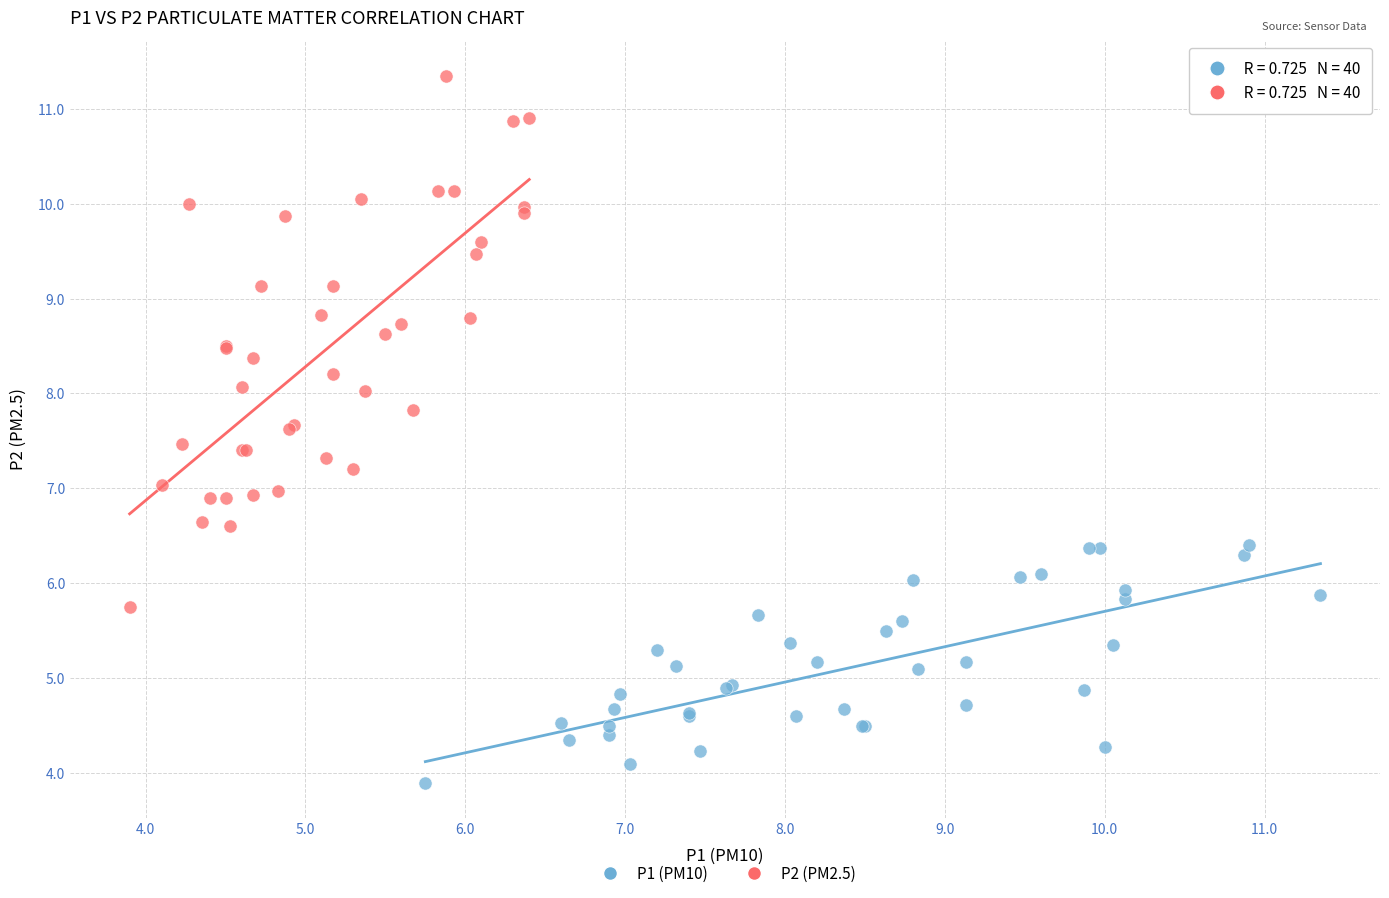

Which series contains the highest Y value?

P2 (PM2.5)